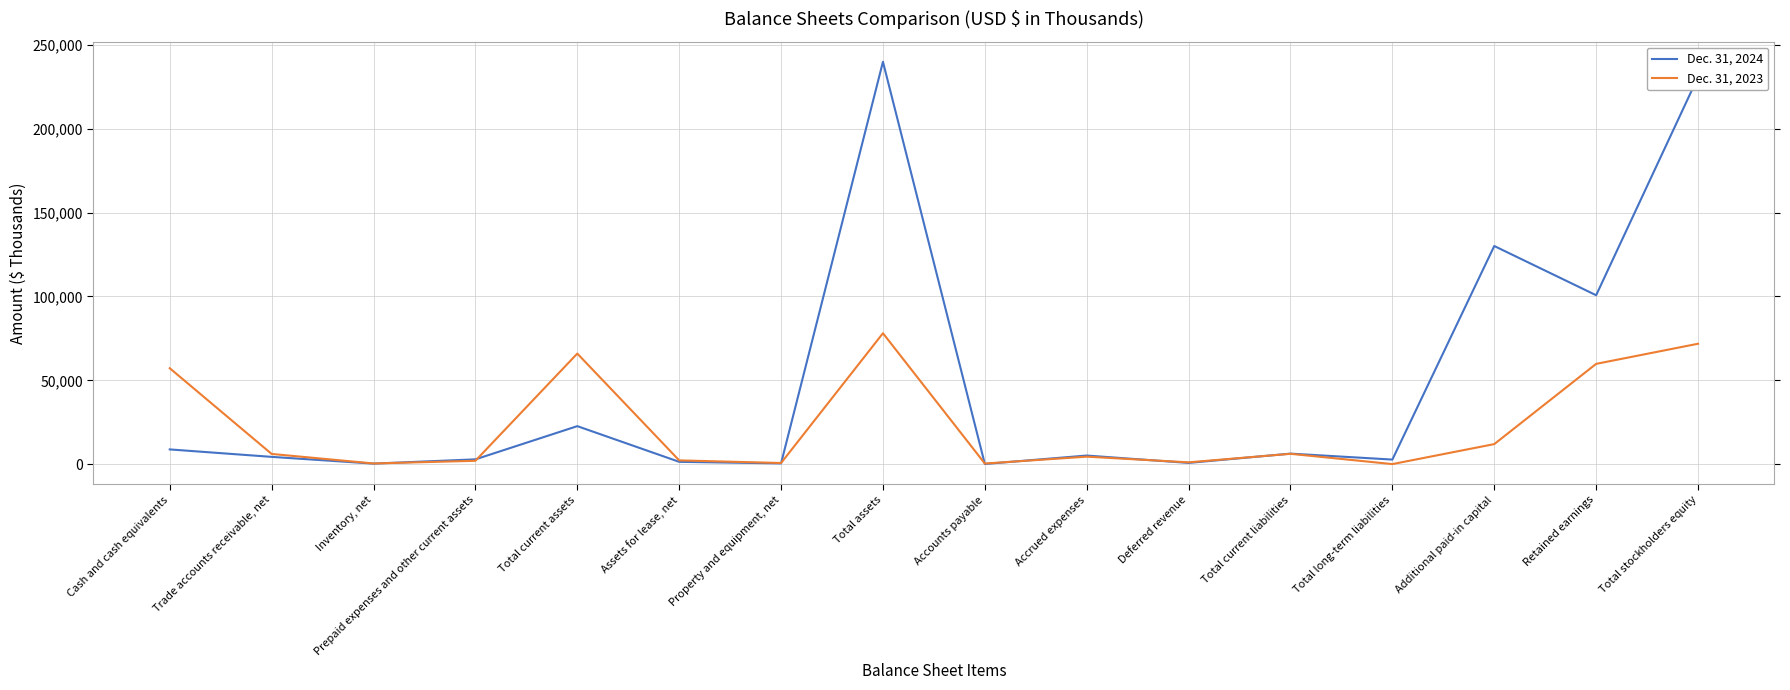

What is the spread (max minus min) of values at Total current assets?

43256